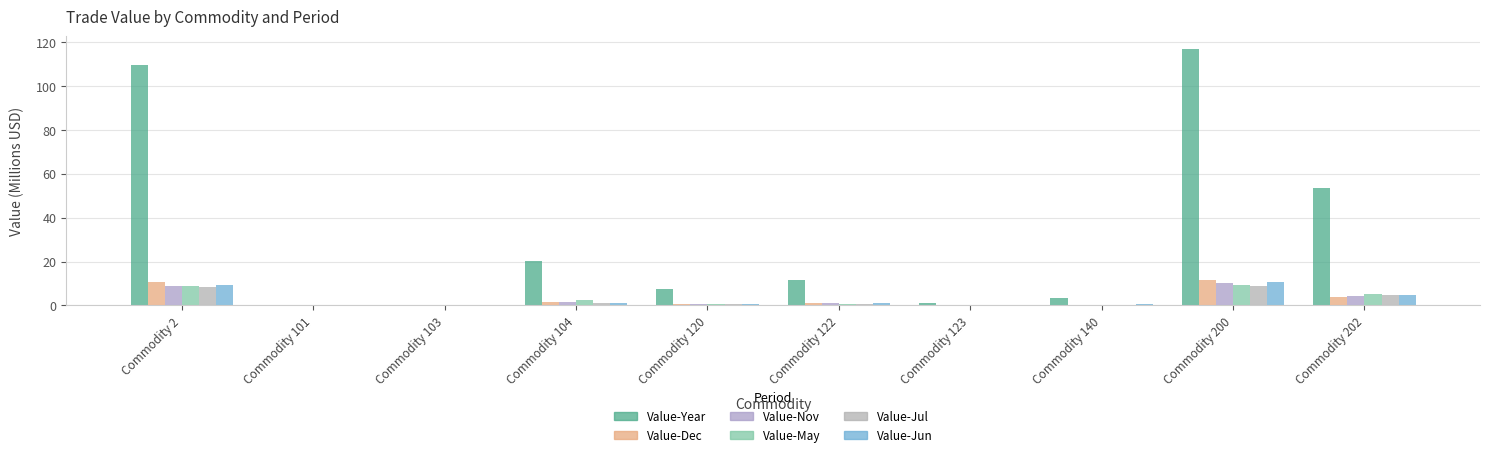

Reading left to right, list all the values displayed in this chart.

Value-Year: Commodity 2=109.9	Commodity 101=0.0	Commodity 103=0.0	Commodity 104=20.5	Commodity 120=7.4	Commodity 122=11.8	Commodity 123=1.3	Commodity 140=3.4	Commodity 200=116.9	Commodity 202=53.6
Value-Dec: Commodity 2=10.8	Commodity 101=0.0	Commodity 103=0.0	Commodity 104=1.6	Commodity 120=0.6	Commodity 122=1.0	Commodity 123=0.0	Commodity 140=0.3	Commodity 200=11.6	Commodity 202=4.0
Value-Nov: Commodity 2=8.8	Commodity 101=0.0	Commodity 103=0.0	Commodity 104=1.7	Commodity 120=0.7	Commodity 122=1.0	Commodity 123=0.1	Commodity 140=0.1	Commodity 200=10.2	Commodity 202=4.3
Value-May: Commodity 2=8.7	Commodity 101=0.0	Commodity 103=0.0	Commodity 104=2.6	Commodity 120=0.7	Commodity 122=0.6	Commodity 123=0.1	Commodity 140=0.4	Commodity 200=9.4	Commodity 202=5.2
Value-Jul: Commodity 2=8.5	Commodity 101=0.0	Commodity 103=0.0	Commodity 104=1.0	Commodity 120=0.9	Commodity 122=0.8	Commodity 123=0.1	Commodity 140=0.3	Commodity 200=8.8	Commodity 202=4.9
Value-Jun: Commodity 2=9.2	Commodity 101=0.0	Commodity 103=0.0	Commodity 104=1.3	Commodity 120=0.7	Commodity 122=1.1	Commodity 123=0.3	Commodity 140=0.5	Commodity 200=10.8	Commodity 202=5.0